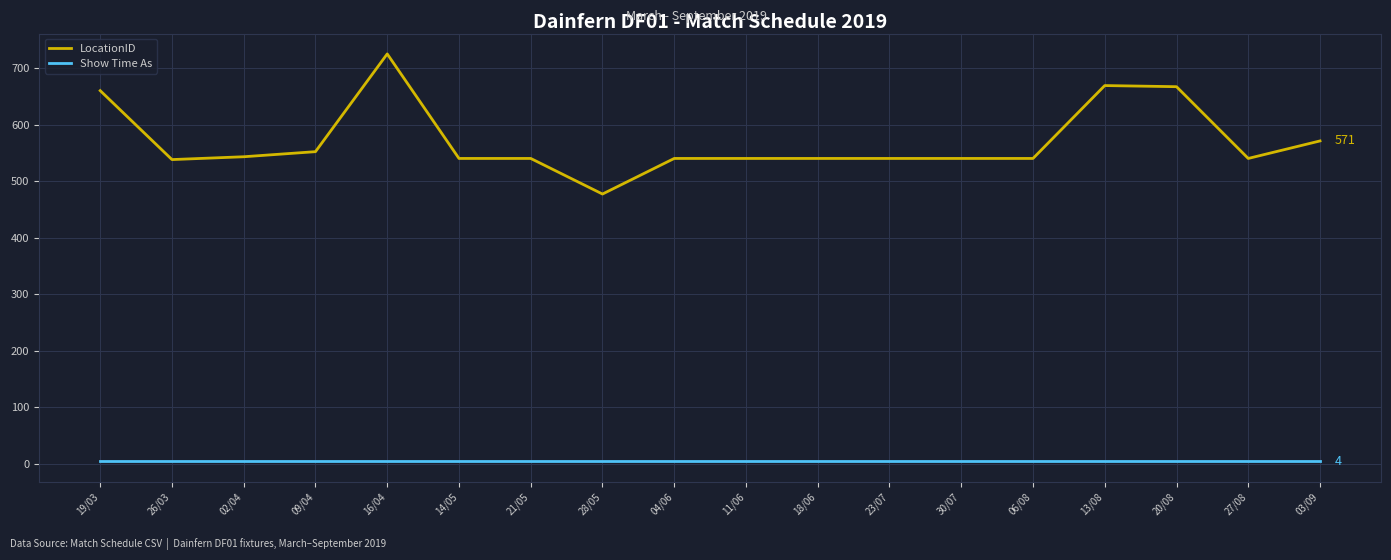

What is the maximum value shown in the chart?

725